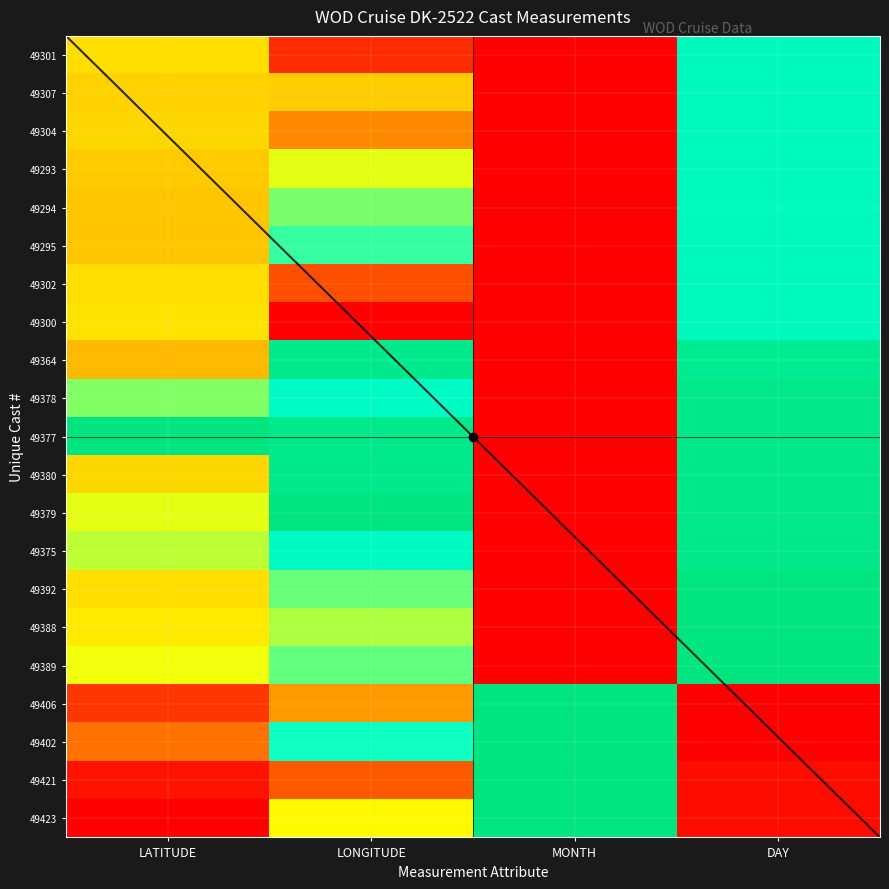

The 49301 series shows 0.4 at LATITUDE. True or false?

True